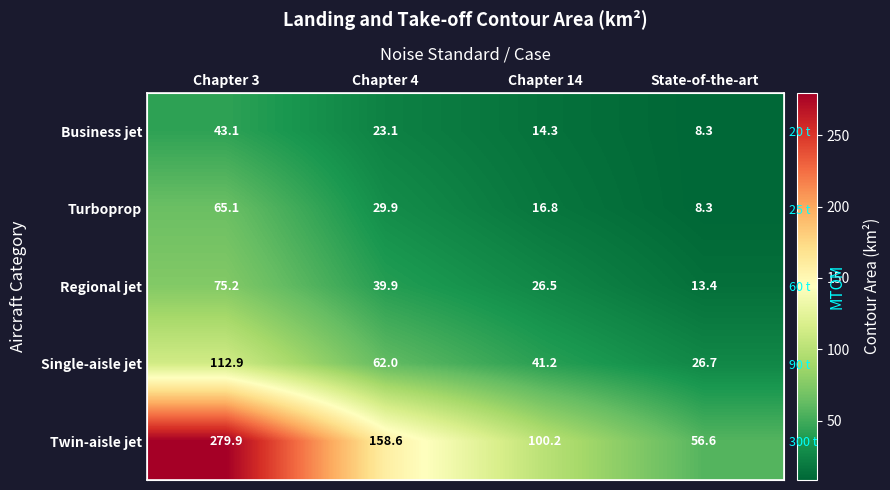

Is it true that Single-aisle jet equals 62.0 at Chapter 4?

True